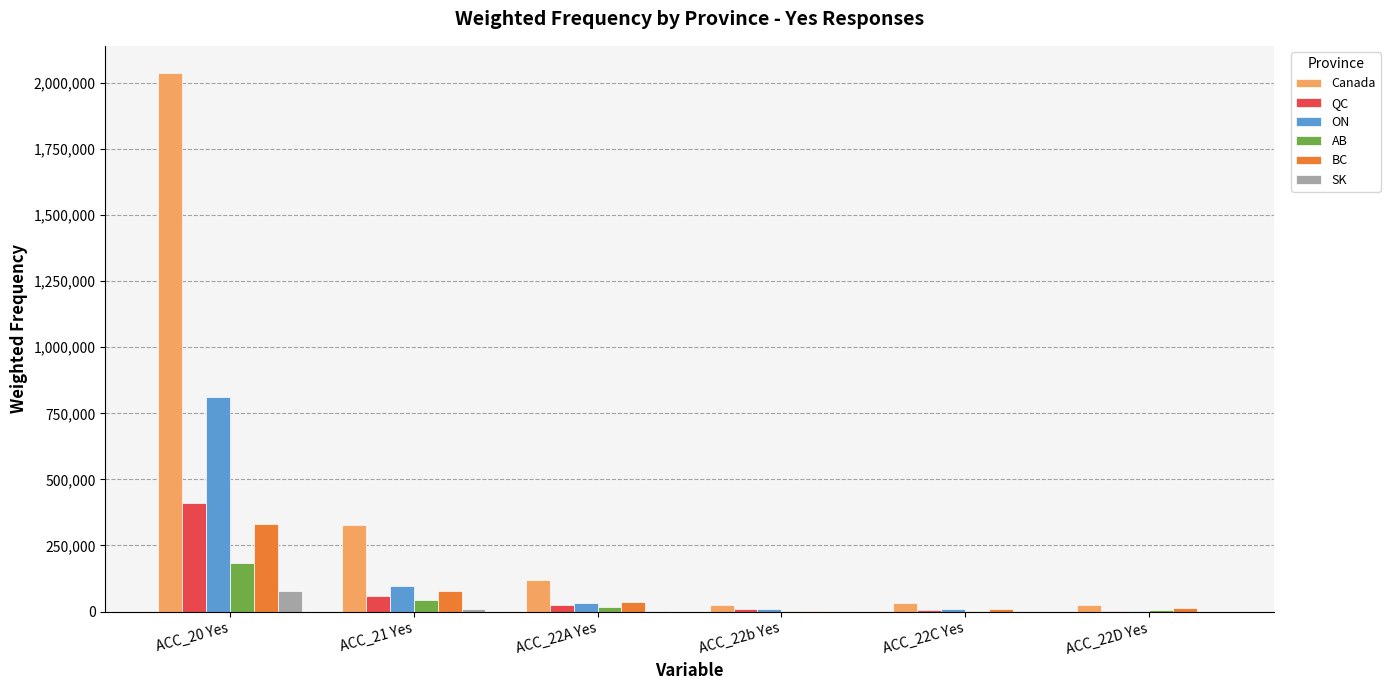

Does the chart contain stacked bars?

No